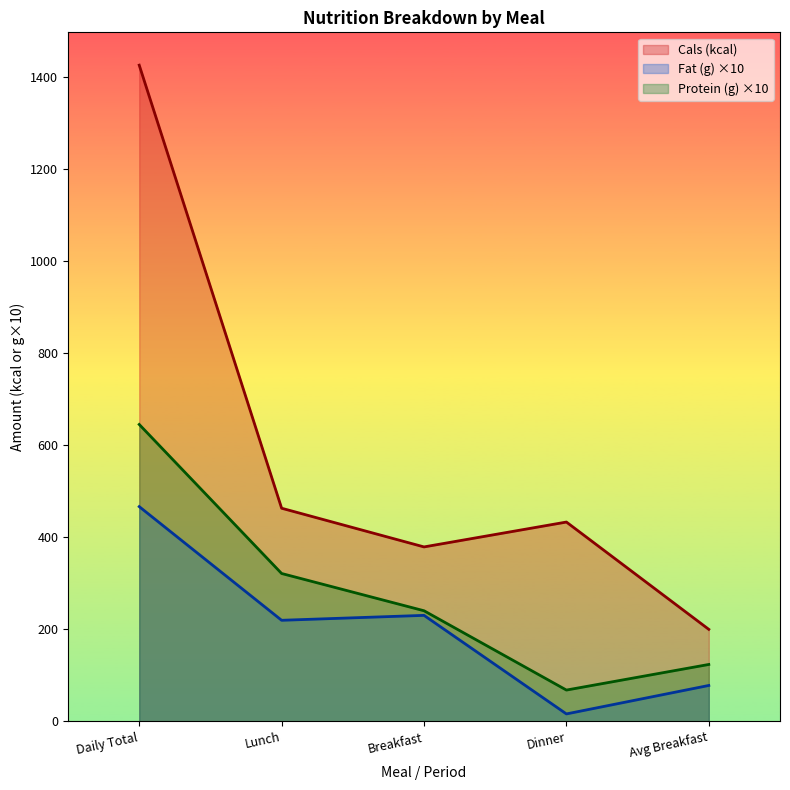

How many lines are shown in the chart?

3